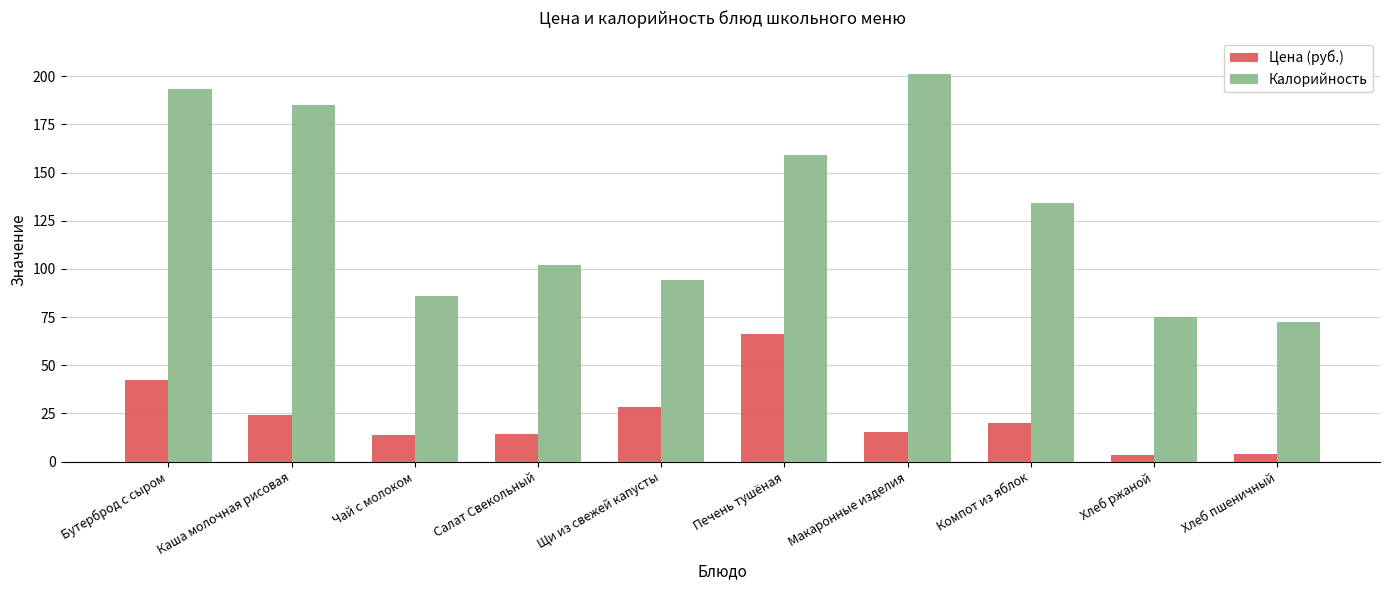

How many data points in Калорийность are less than 134?

5